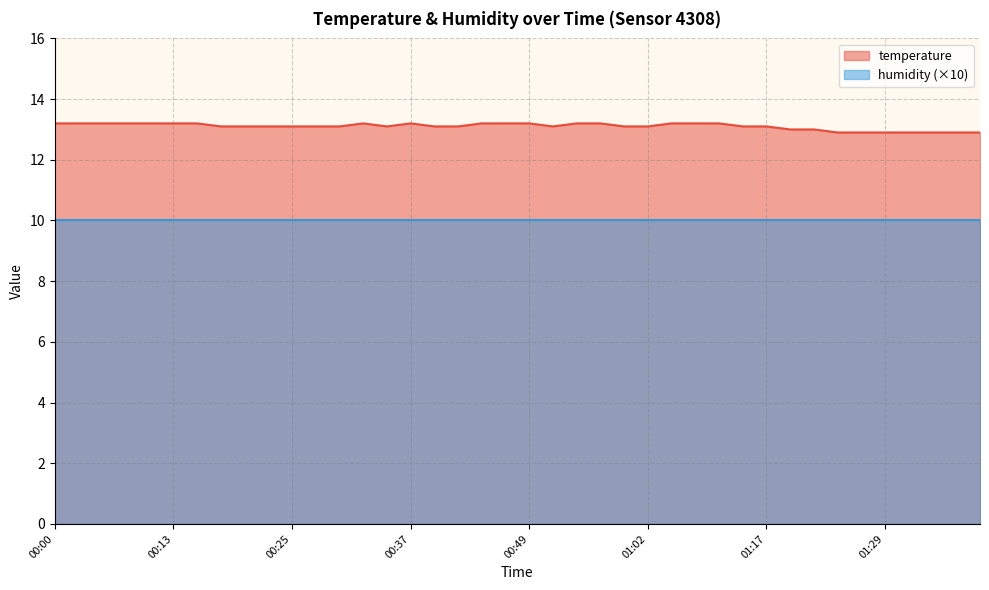

What is the approximate value at 00:49?

13.2